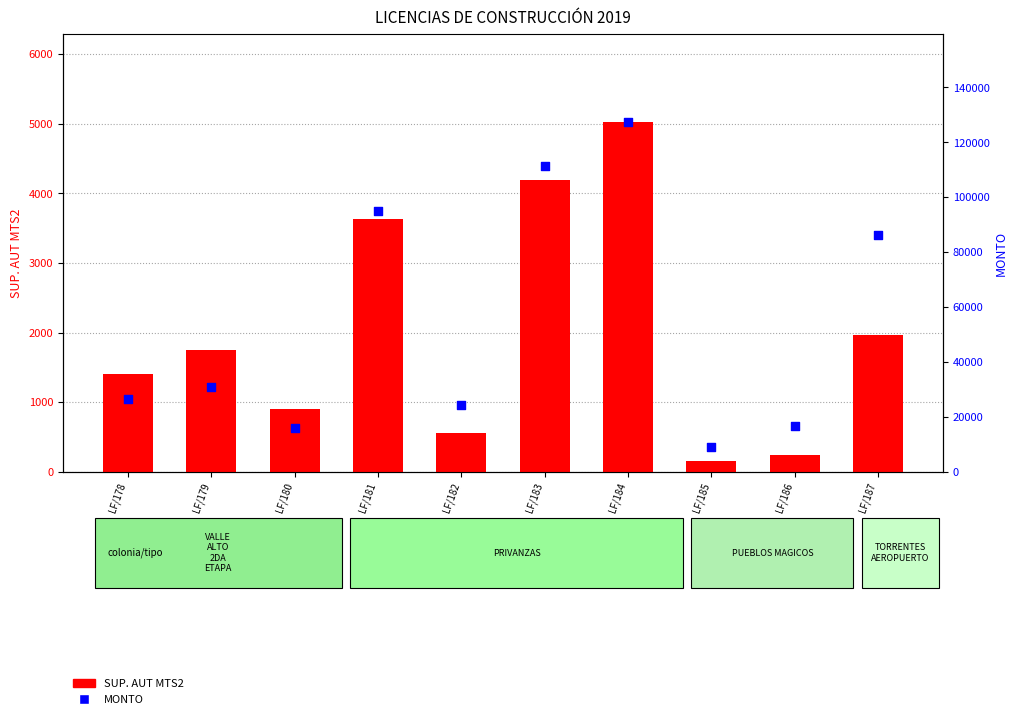

Which series reaches the maximum Y coordinate?

MONTO